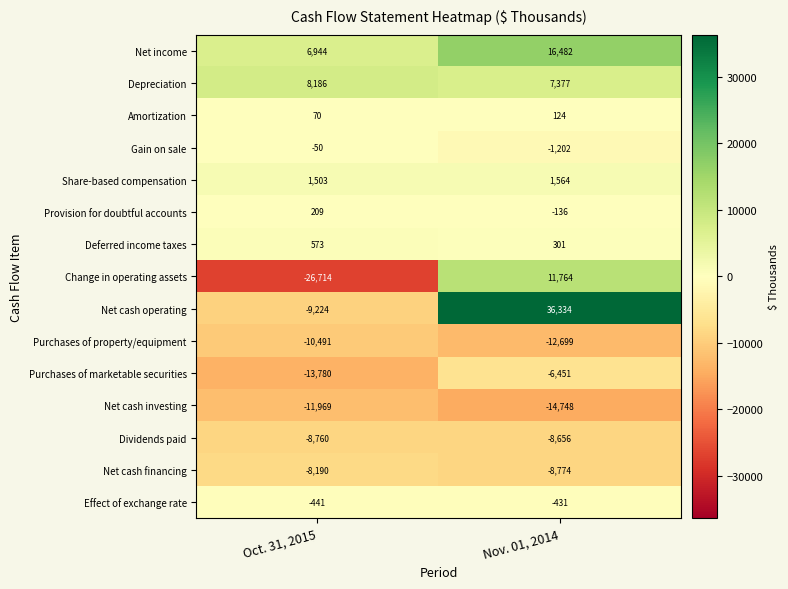

What is the highest value of the Dividends paid series?

-8656